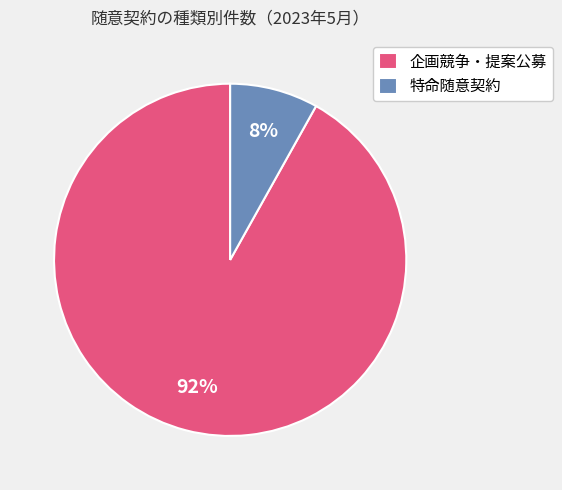

Which has a higher value, 特命随意契約 or 企画競争・提案公募?

企画競争・提案公募